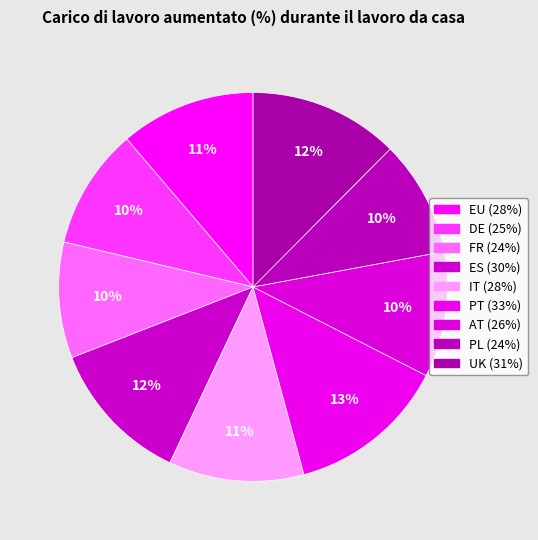

How many segments does this pie chart have?

9